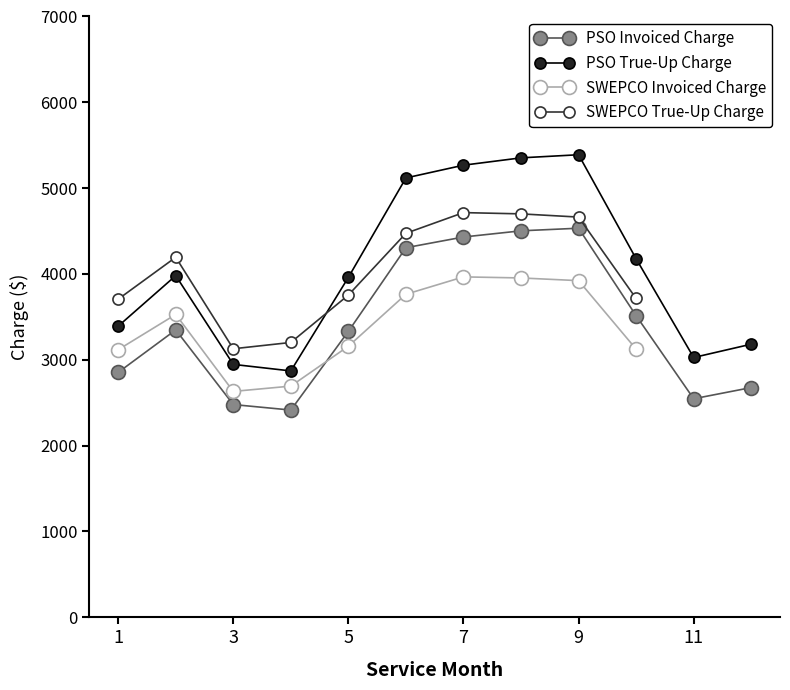

Where is the first local maximum for PSO True-Up Charge?

2